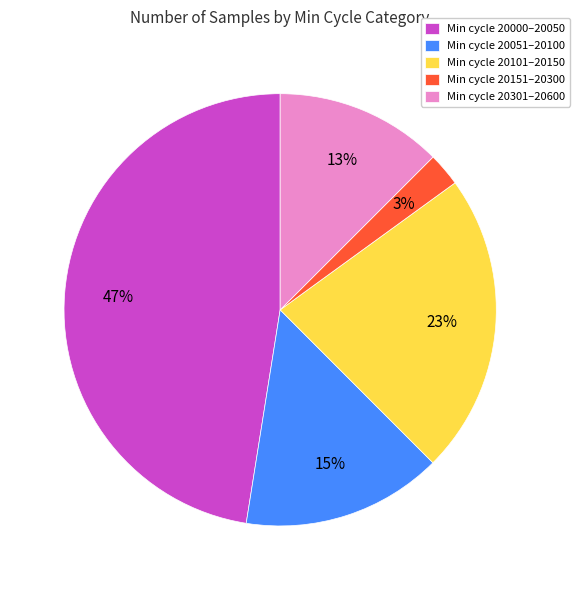

Between Min cycle 20000–20050 and Min cycle 20051–20100, which is larger?

Min cycle 20000–20050